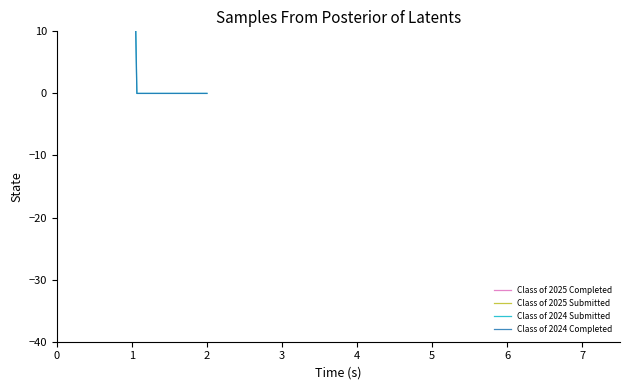

List the series in order of their peak value, highest first.

Class of 2024 Submitted, Class of 2024 Completed, Class of 2025 Submitted, Class of 2025 Completed